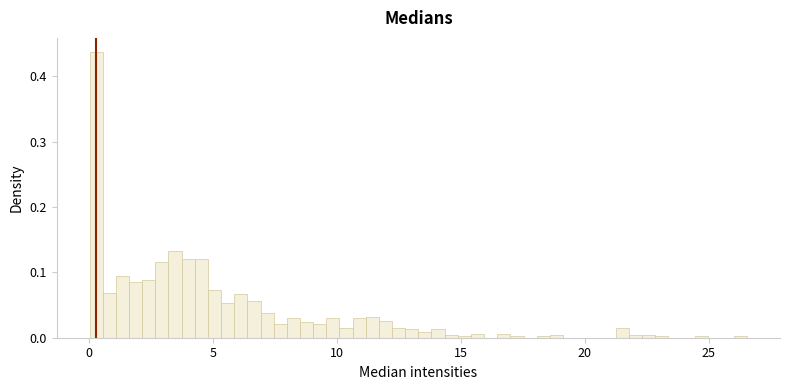

Read against the x-axis, roughly where is the centre of the tallest bar?

0.5